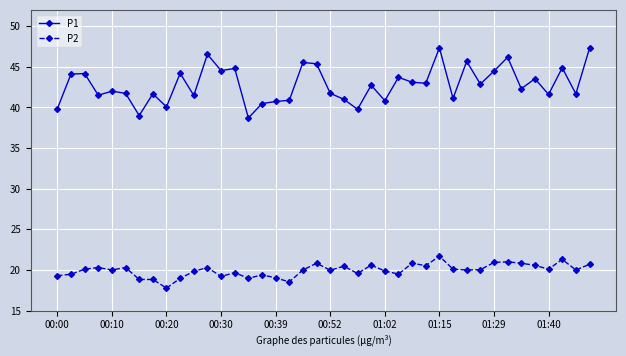

True or false: P1 has more than 0 interior local peaks.

True